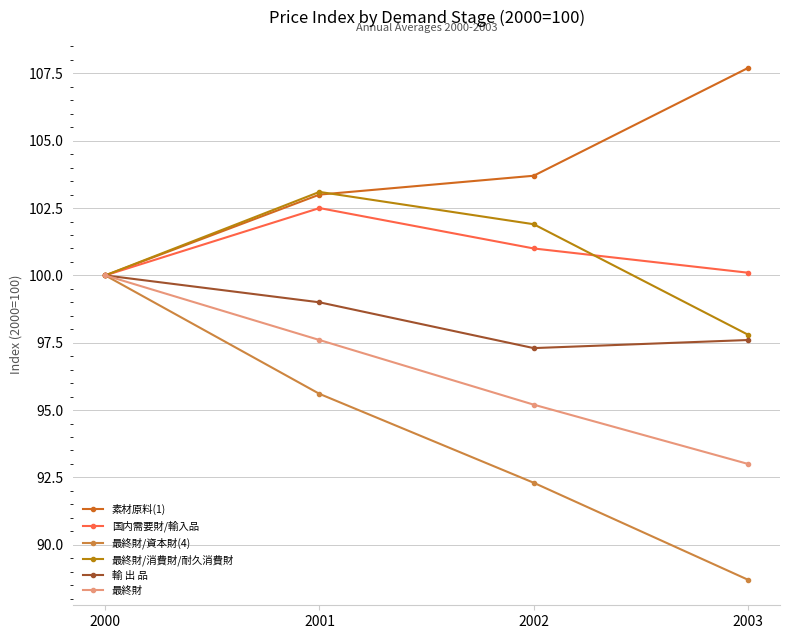

Which series has the widest spread of values?

最終財/資本財(4)